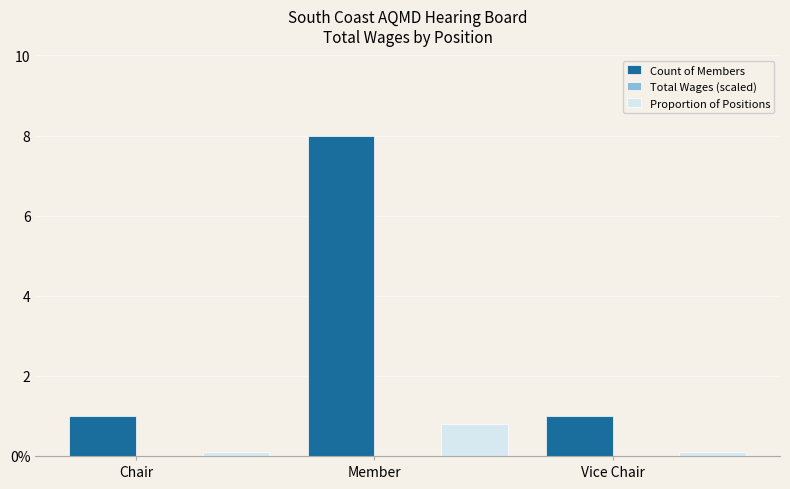

Does the chart contain stacked bars?

No